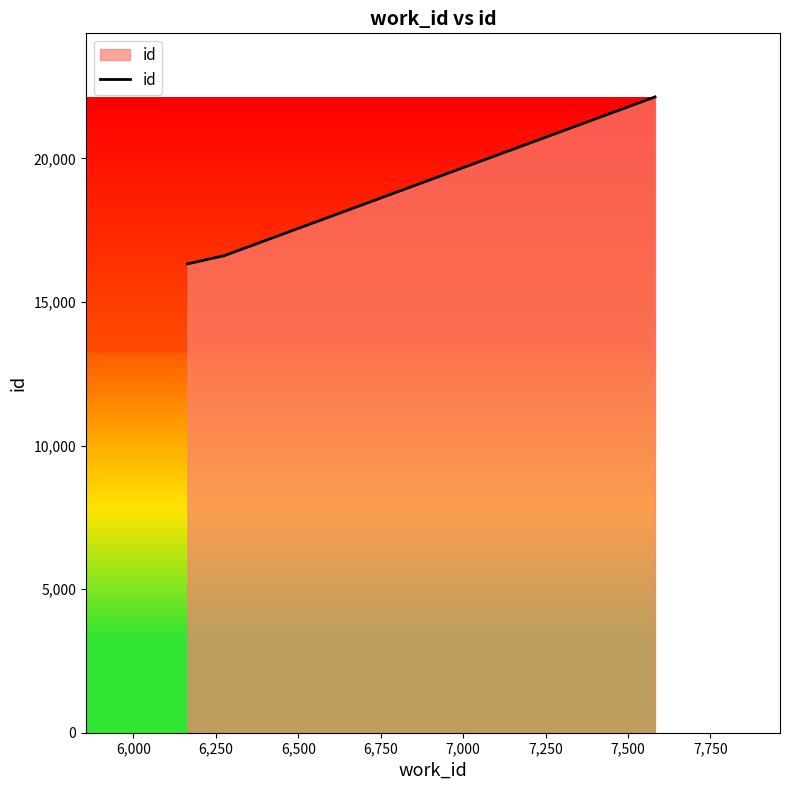

What is the sum of all values?

55086